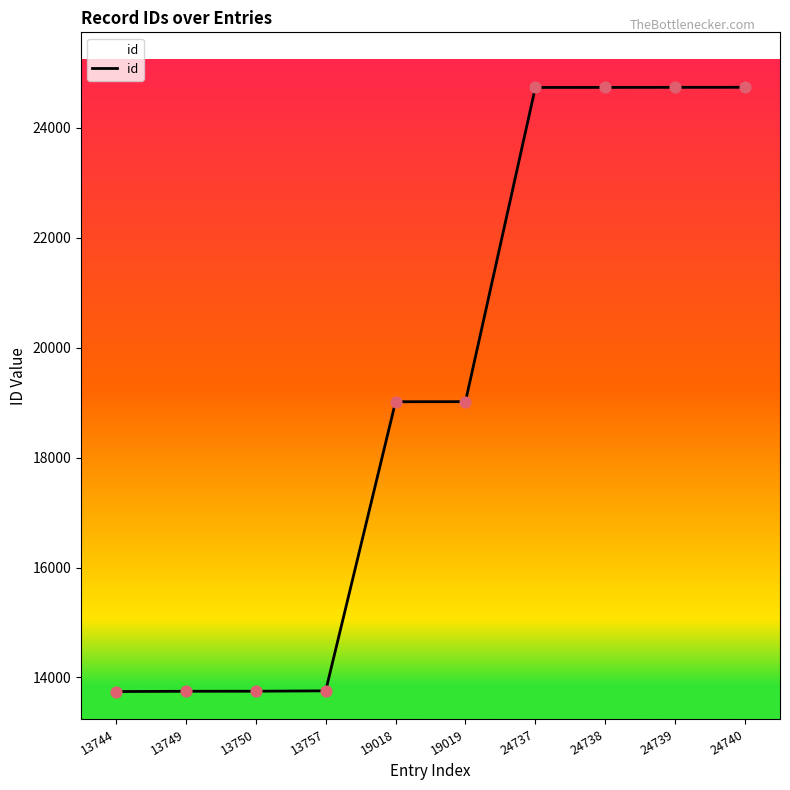

Which has a higher value, 13750 or 19018?

19018